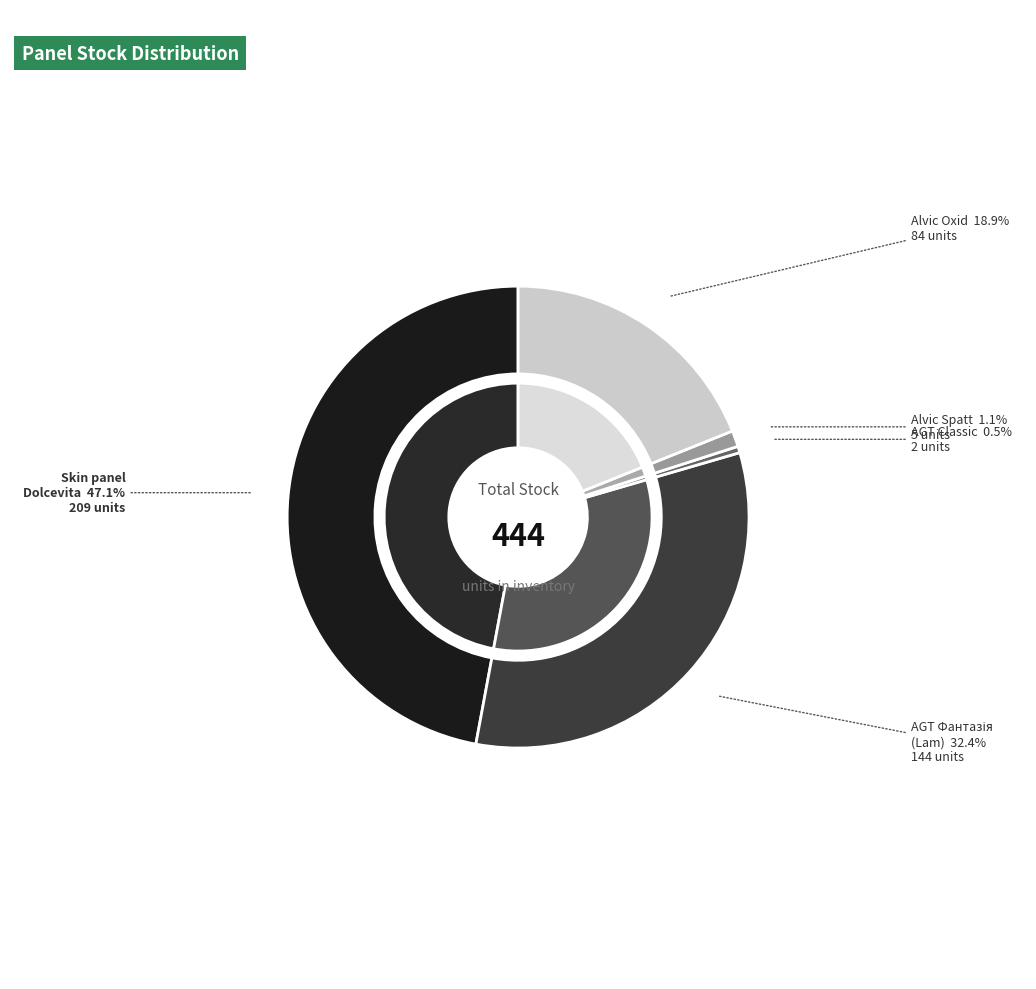

True or false: AGT panel 18 mm. Classic accounts for 6% of the total.

False